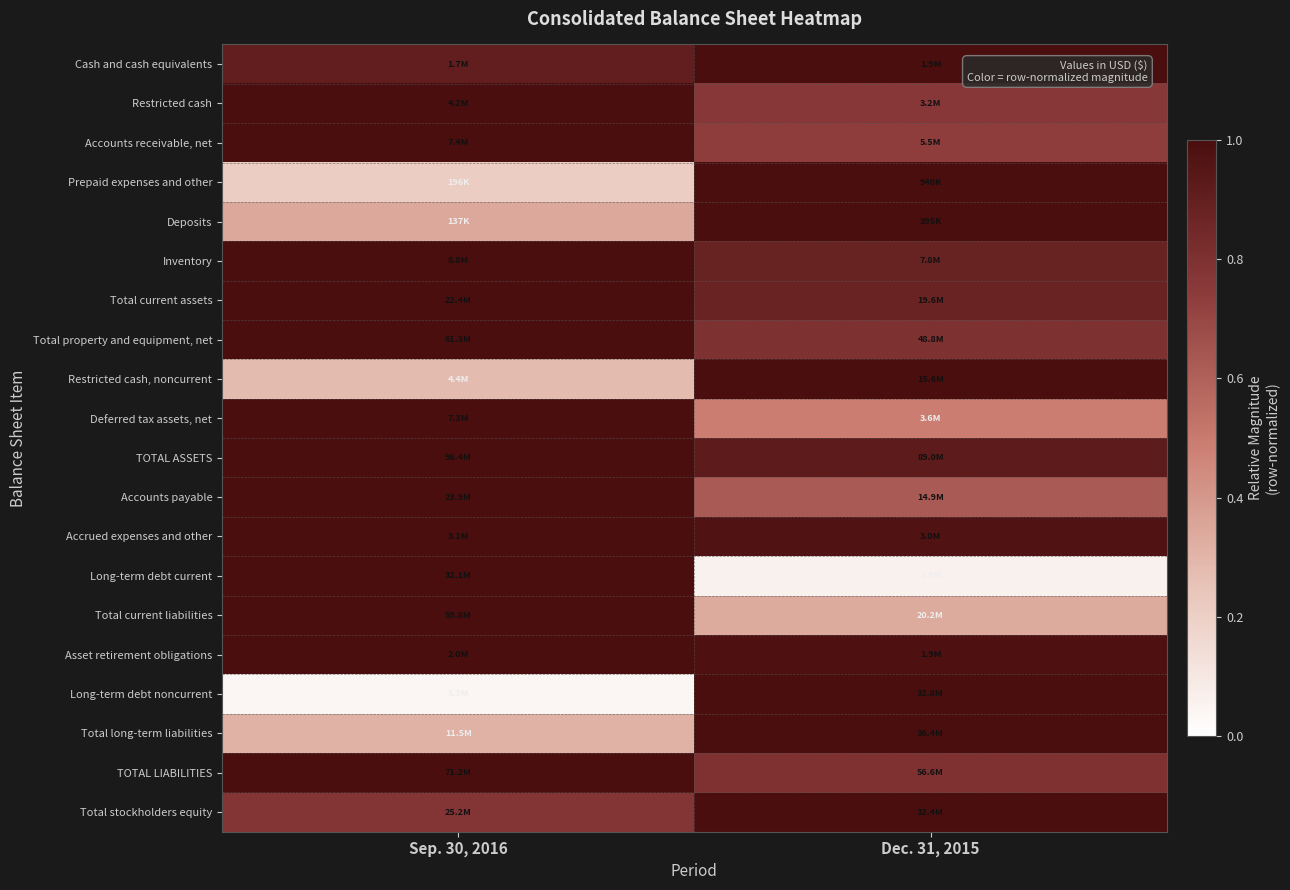

How many categories are shown in the chart?

2